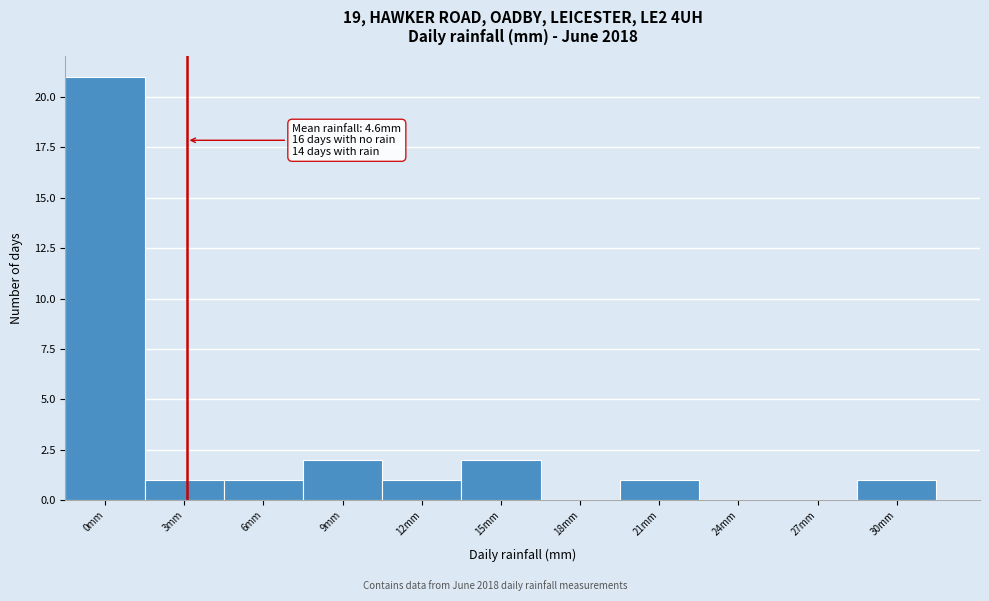

Reading left to right, list all the values displayed in this chart.

0mm=21	3mm=1	6mm=1	9mm=2	12mm=1	15mm=2	18mm=0	21mm=1	24mm=0	27mm=0	30mm=1